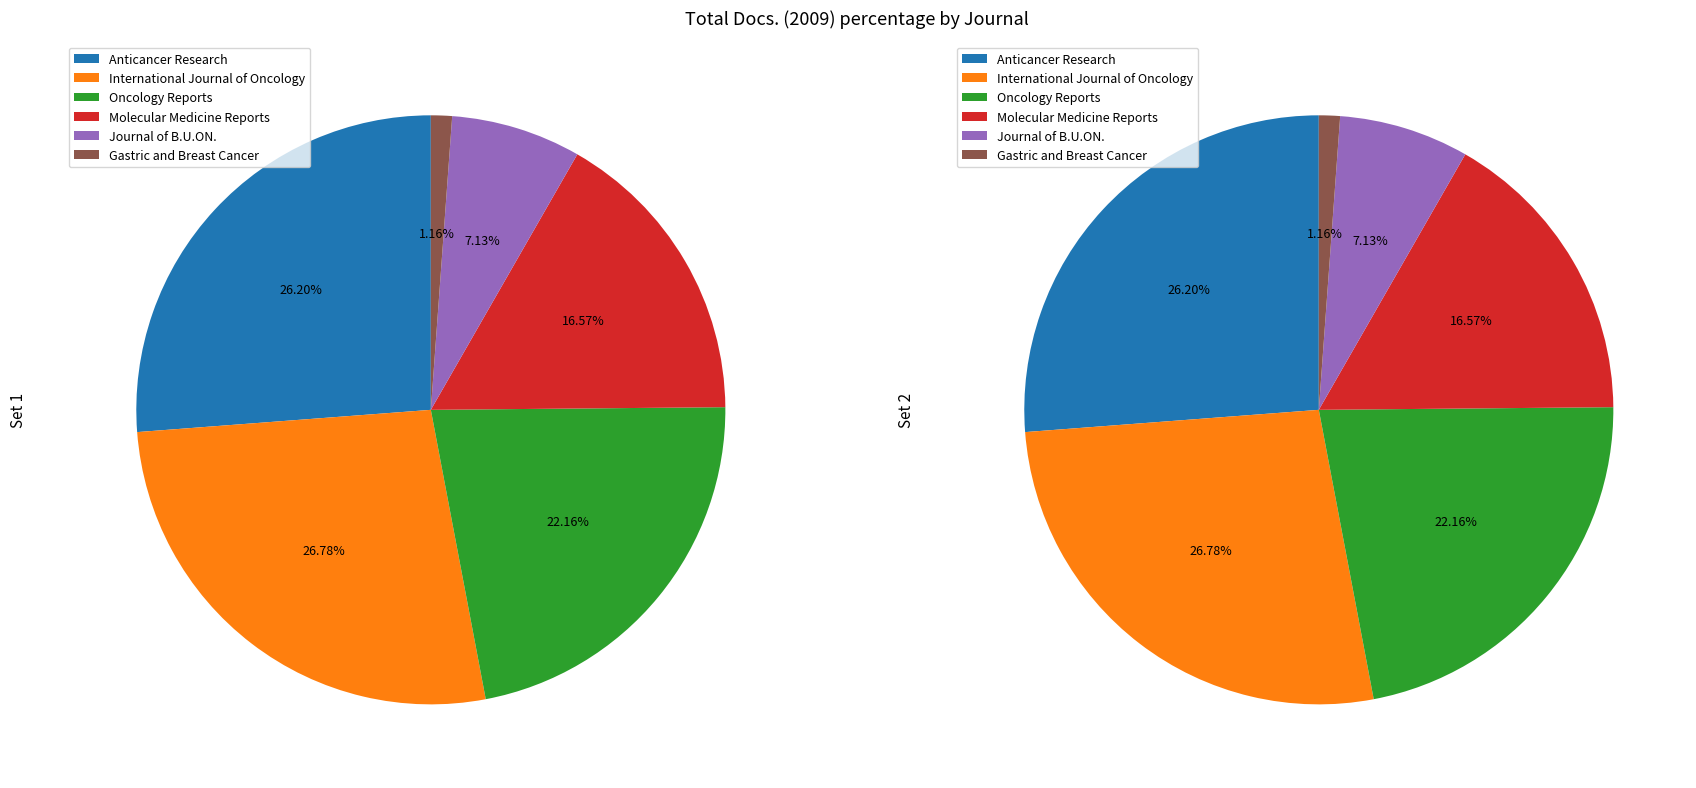

Which category has the smallest portion of the pie?

Gastric and Breast Cancer